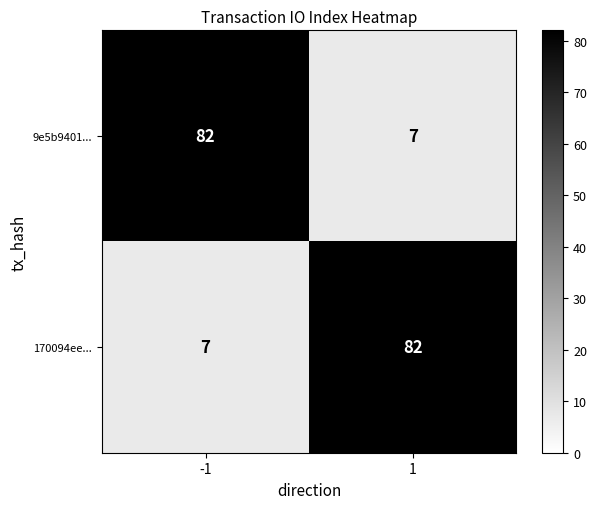

What is the sum of the 170094ee... values at 1 and -1?

89